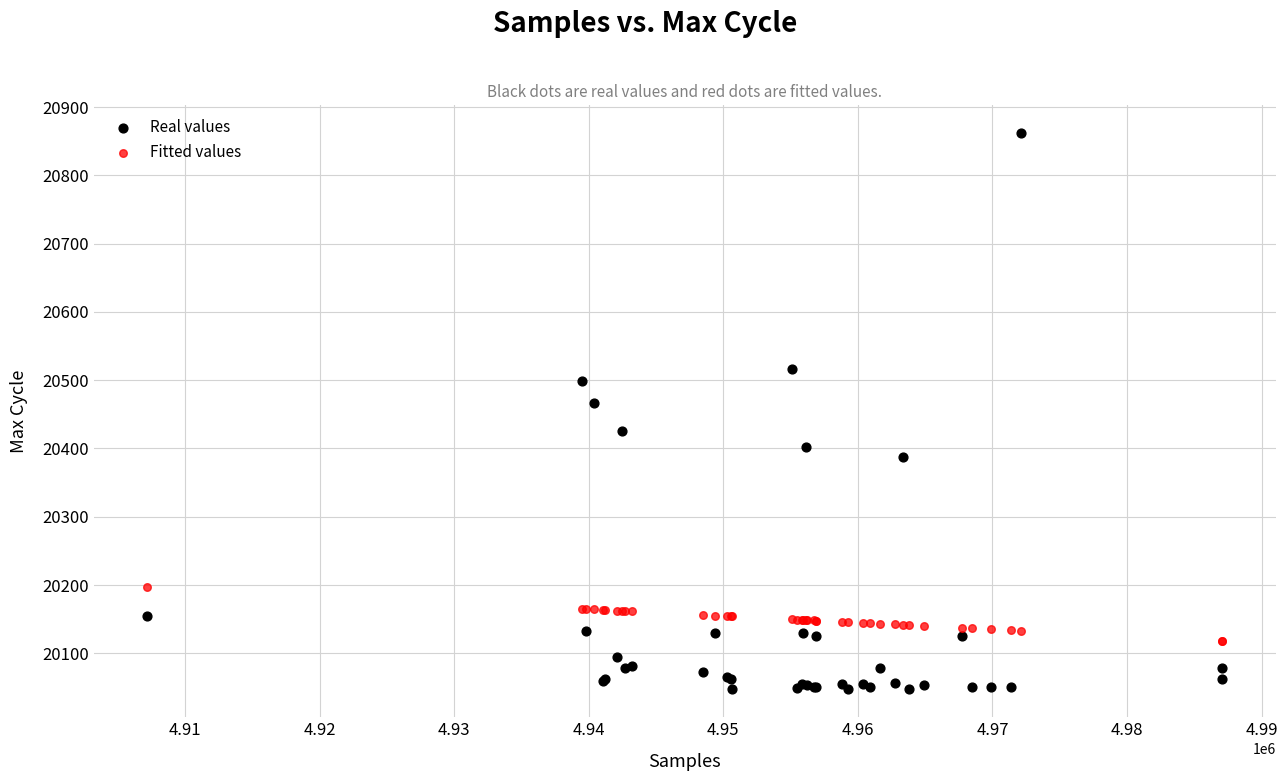

Across all series, what Y value is closest to 20454?

20466.0